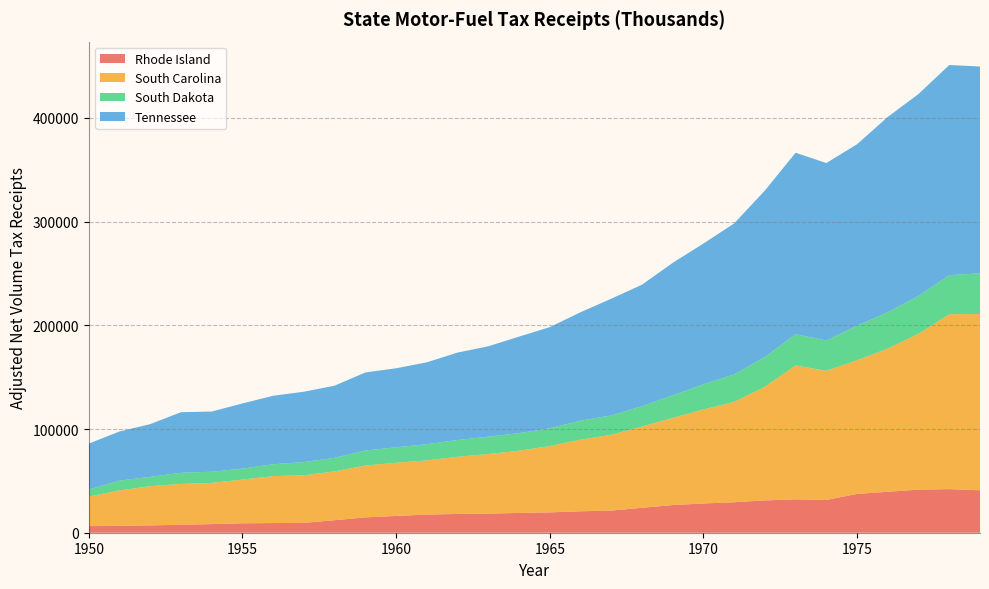

Reading right to left, extract all data points from this chart.

Rhode Island: 1979=40927	1978=42029	1977=41549	1976=39487	1975=37426	1974=31606	1973=32171	1972=31157	1971=29391	1970=28210	1969=26663	1968=24025	1967=21329	1966=20671	1965=19599	1964=19066	1963=18453	1962=18105	1961=17491	1960=16175	1959=14809	1958=12073	1957=9489	1956=9332	1955=9057	1954=8333	1953=7651	1952=7094	1951=6638	1950=6353
South Carolina: 1979=169988	1978=168621	1977=150297	1976=138087	1975=128909	1974=124485	1973=129152	1972=109619	1971=96740	1970=90657	1969=84027	1968=78419	1967=73081	1966=69060	1965=63964	1964=60027	1963=57446	1962=55129	1961=52234	1960=51339	1959=49971	1958=47091	1957=45905	1956=45265	1955=42202	1954=39695	1953=39420	1952=37807	1951=34141	1950=28515
South Dakota: 1979=39266	1978=37689	1977=36592	1976=35041	1975=33351	1974=29306	1973=30126	1972=28657	1971=26619	1970=24270	1969=21831	1968=19512	1967=18665	1966=18356	1965=17182	1964=16900	1963=16738	1962=16184	1961=15623	1960=14893	1959=14482	1958=13050	1957=12762	1956=11454	1955=10566	1954=10793	1953=10682	1952=8969	1951=9499	1950=6801
Tennessee: 1979=199381	1978=202673	1977=194612	1976=188358	1975=174938	1974=171096	1973=174962	1972=160525	1971=145483	1970=135708	1969=127709	1968=117199	1967=112573	1966=104489	1965=97489	1964=93097	1963=87149	1962=84298	1961=78969	1960=76164	1959=75279	1958=69581	1957=67807	1956=66017	1955=62836	1954=58042	1953=58464	1952=50869	1951=47357	1950=44241